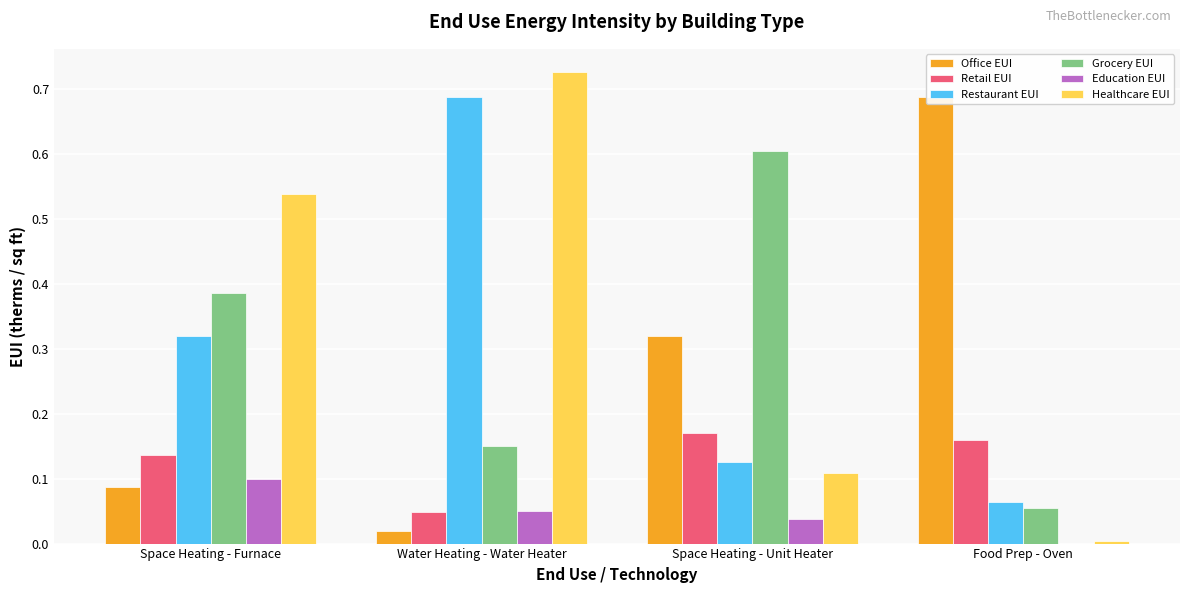

Which label corresponds to the smallest value in the chart?

Food Prep - Oven